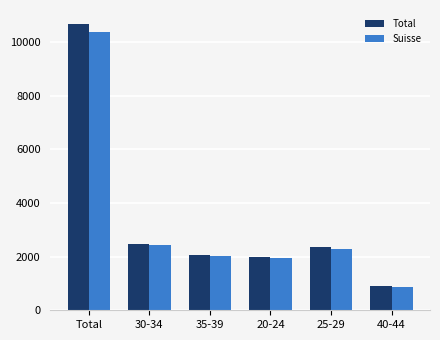

What is the sum of all Suisse values?

19952